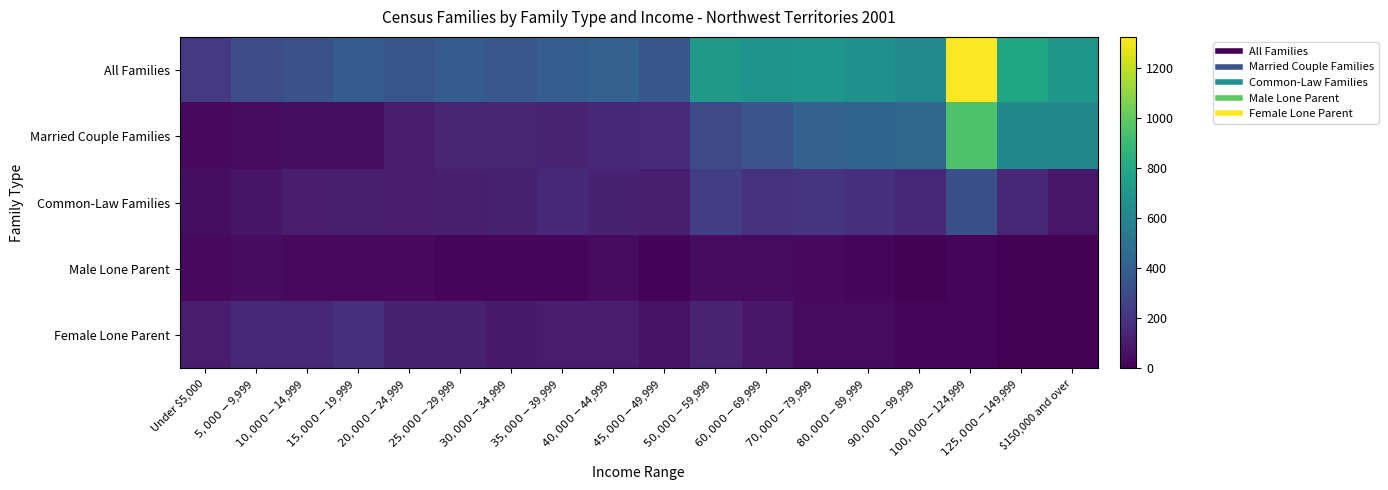

At how many categories does at least one series exceed 1315?

1